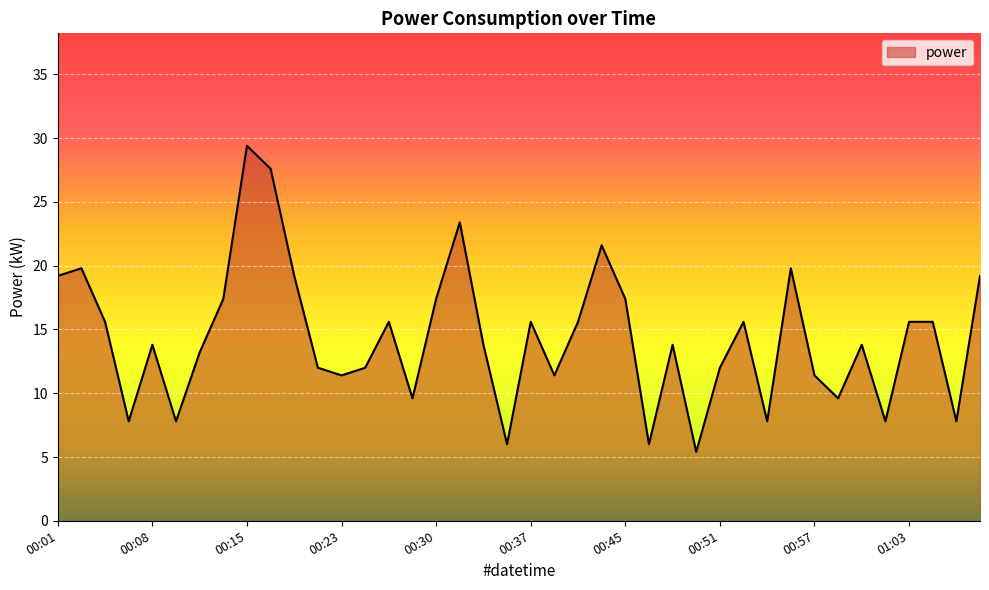

True or false: the data has more than 1 interior local peaks.

True